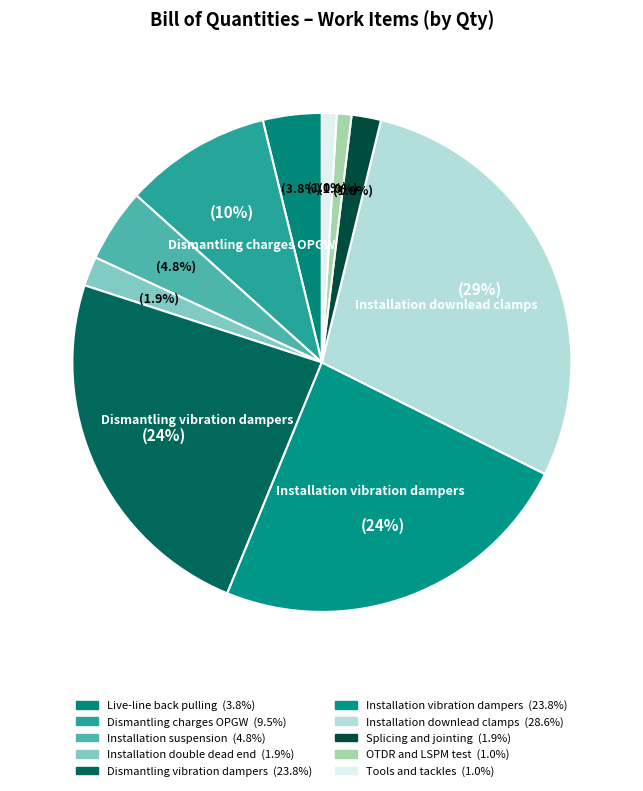

Does Splicing and jointing account for over 50% of the chart?

No